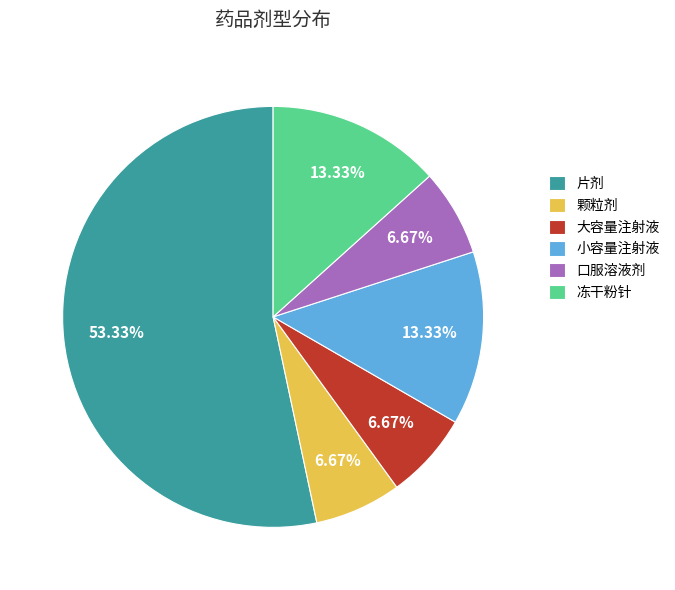

To the nearest percent, what is the combined percentage of 冻干粉针 and 小容量注射液?

27%